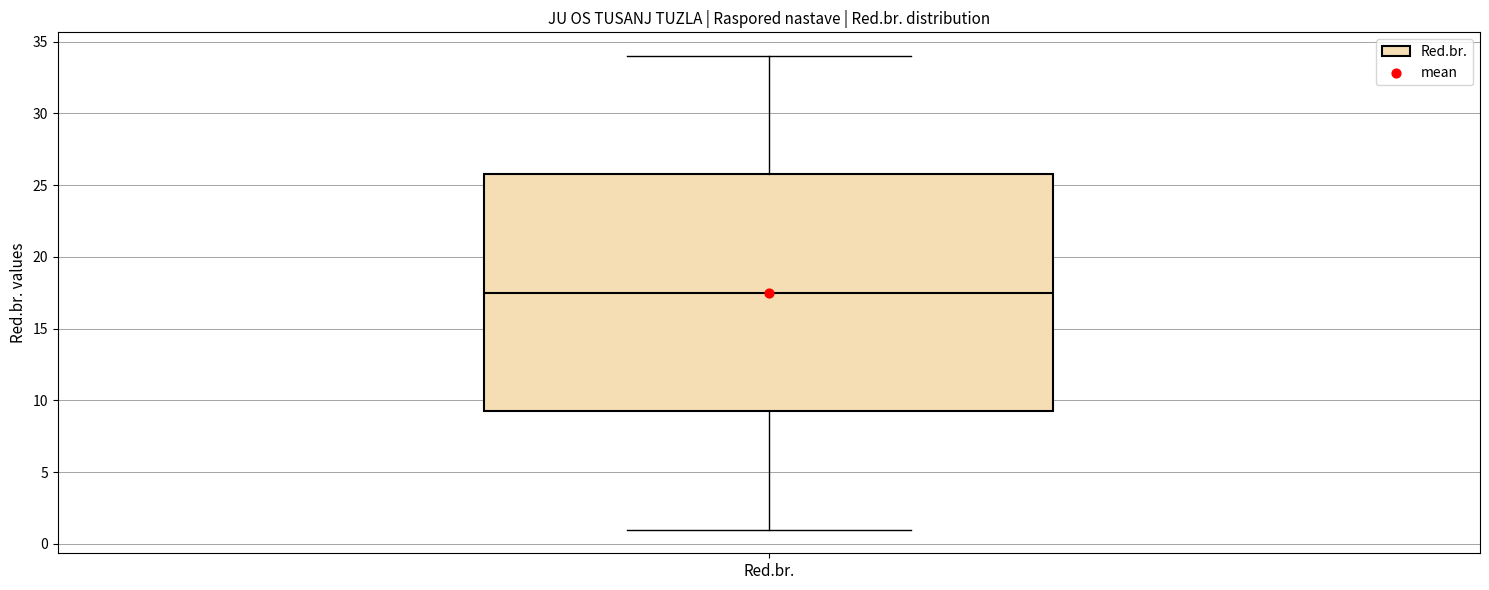

Read this box plot against the y-axis: the position of the median line, the range covered by the box, and the ends of both whiskers. The values are not printed on the chart, so give them approximately, as read against the axis.

median 17.5, box 9.5 to 26.0, whiskers 1.0 to 34.0